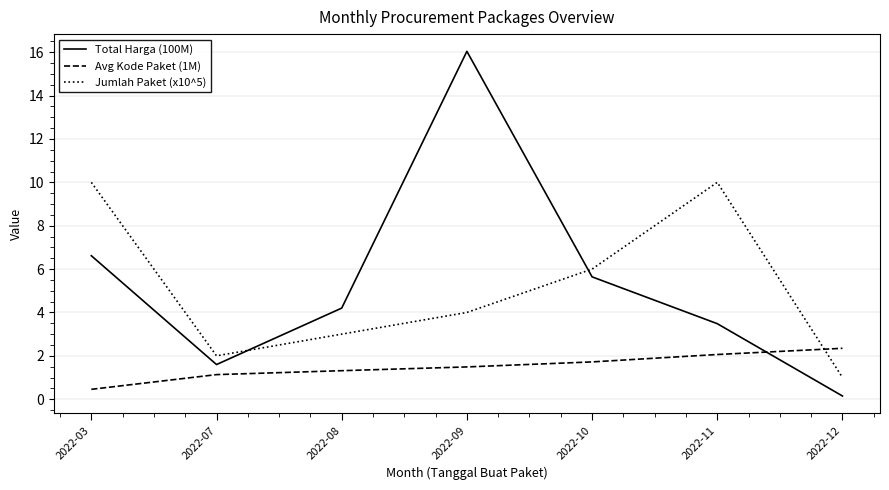

In Jumlah Paket (x10^5), how many points are lower than both neighbors (excluding endpoints)?

1